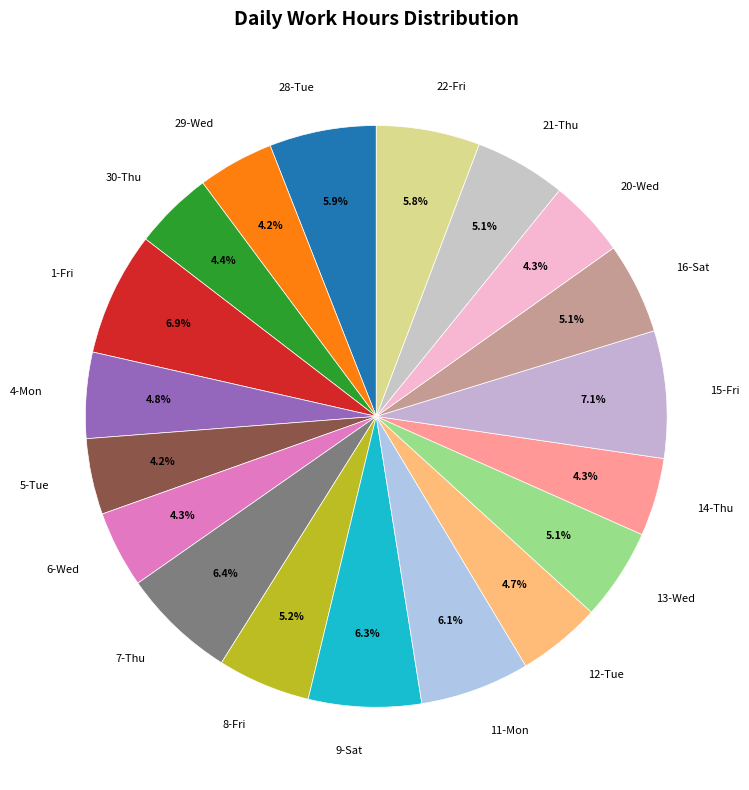

What percentage do 5-Tue and 13-Wed together represent?

9.3%